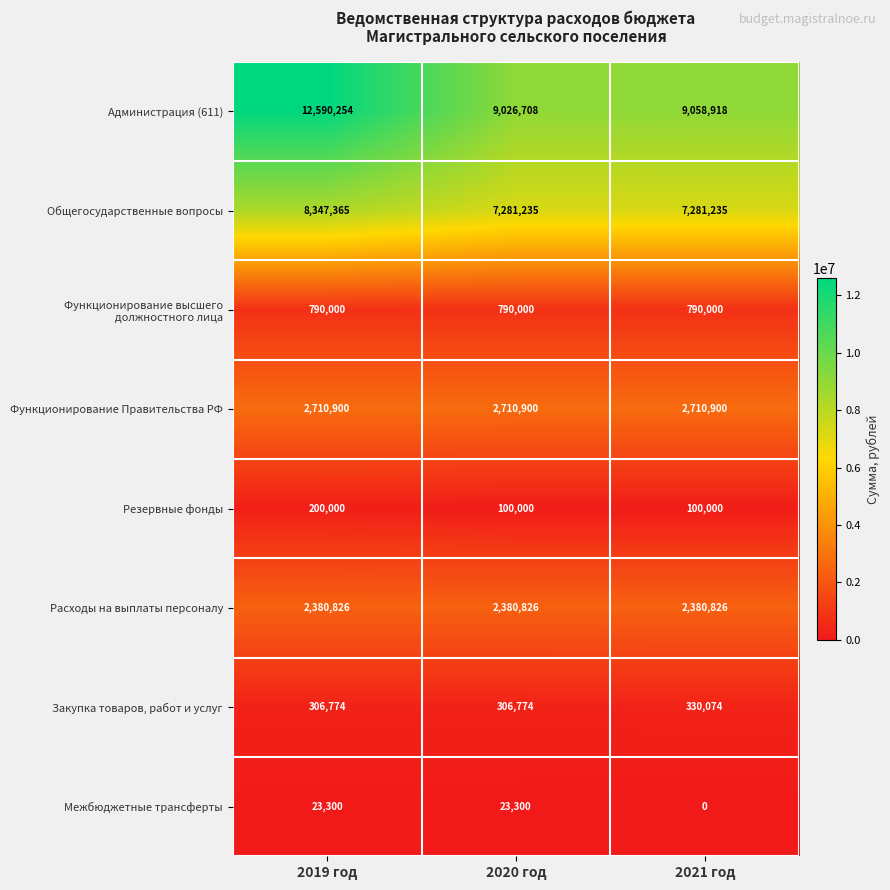

What is the average value of the Администрация (611) series?

10225293